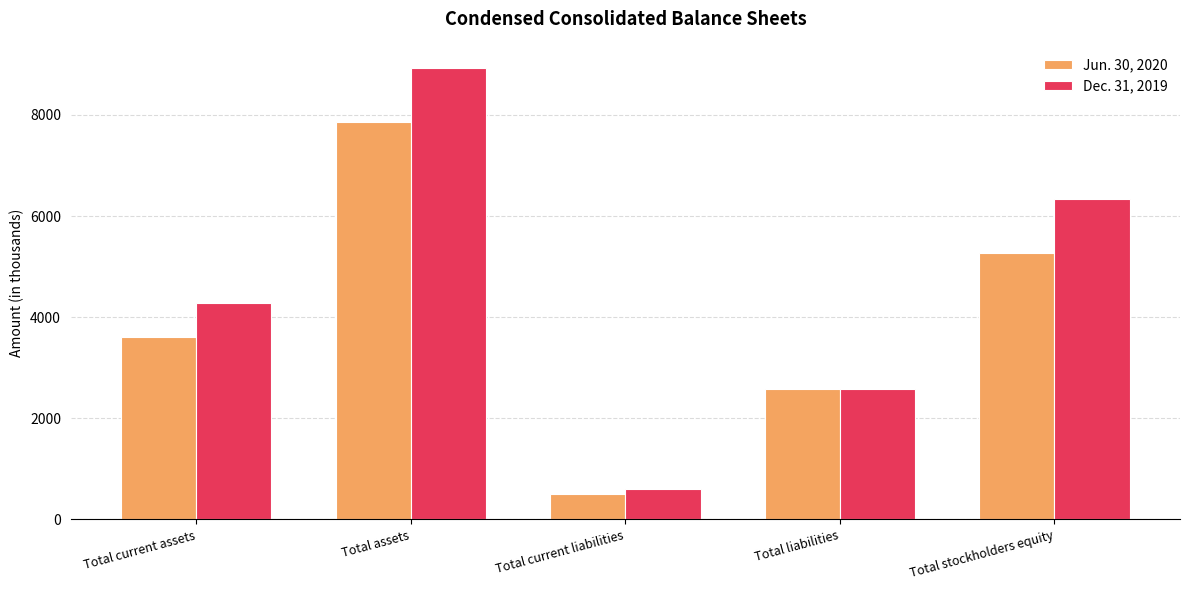

What is the difference between the second highest and second lowest values in the Dec. 31, 2019 series?

3774